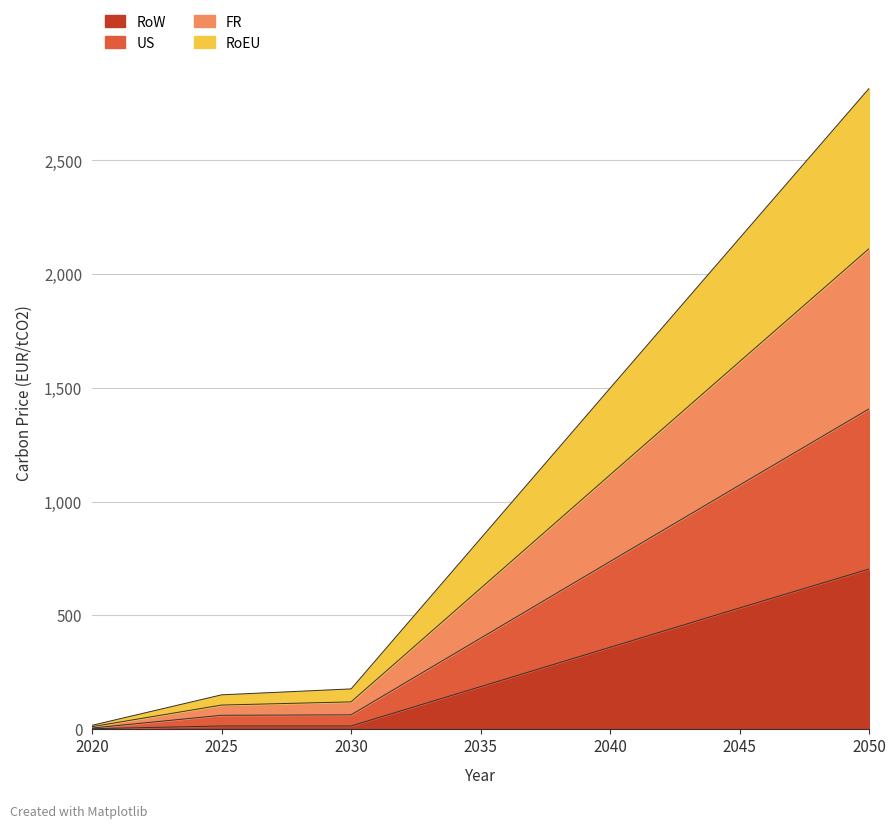

Rank the series at 2040 from lowest to highest value.

RoW, US, RoEU, FR